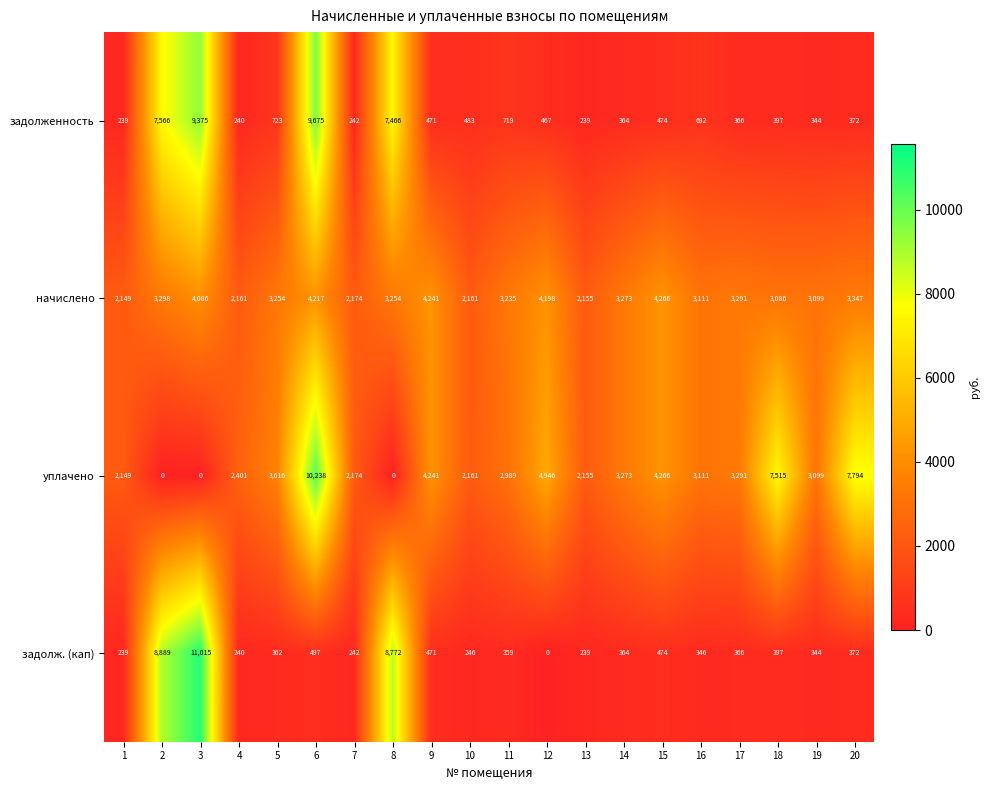

The value of уплачено at 5 is 3616. True or false?

True